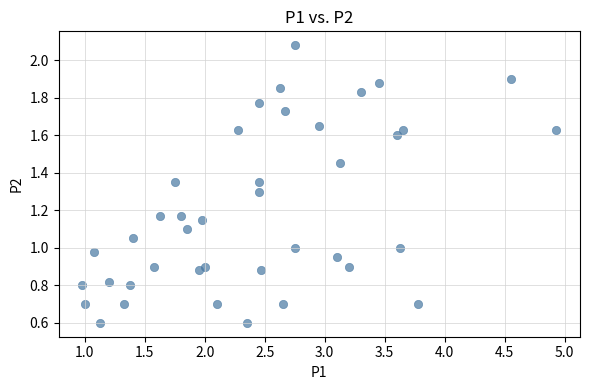

What is the range of Y values (max minus min)?

1.5